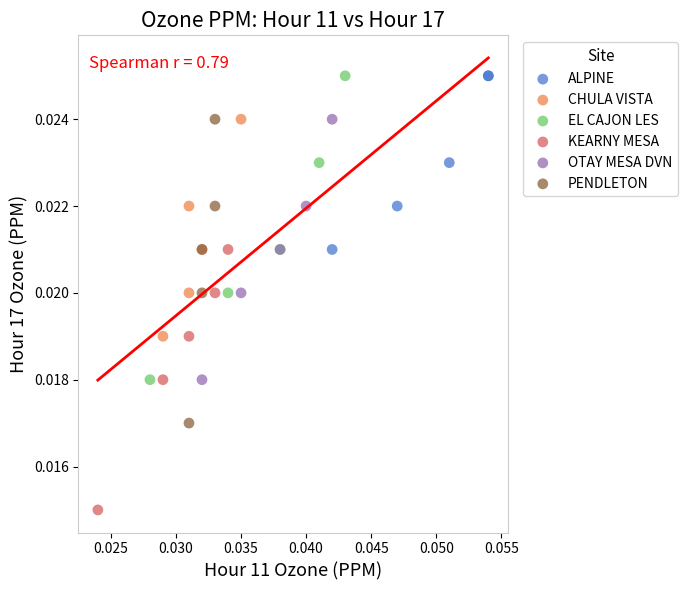

Which series reaches the minimum Y coordinate?

KEARNY MESA